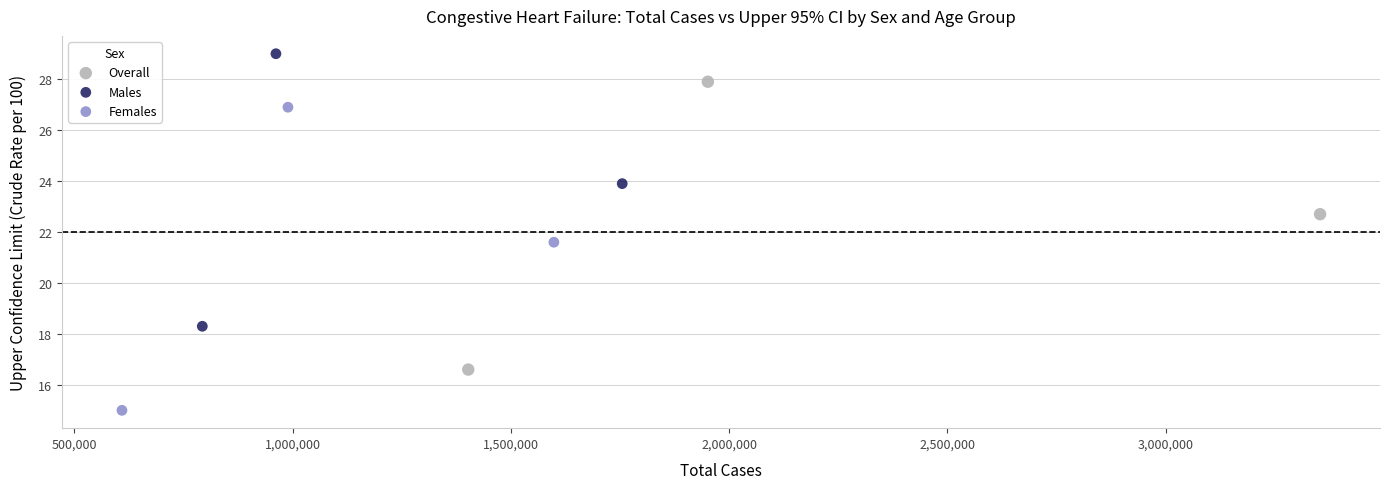

What are all the series names shown in the legend?

Overall, Males, Females